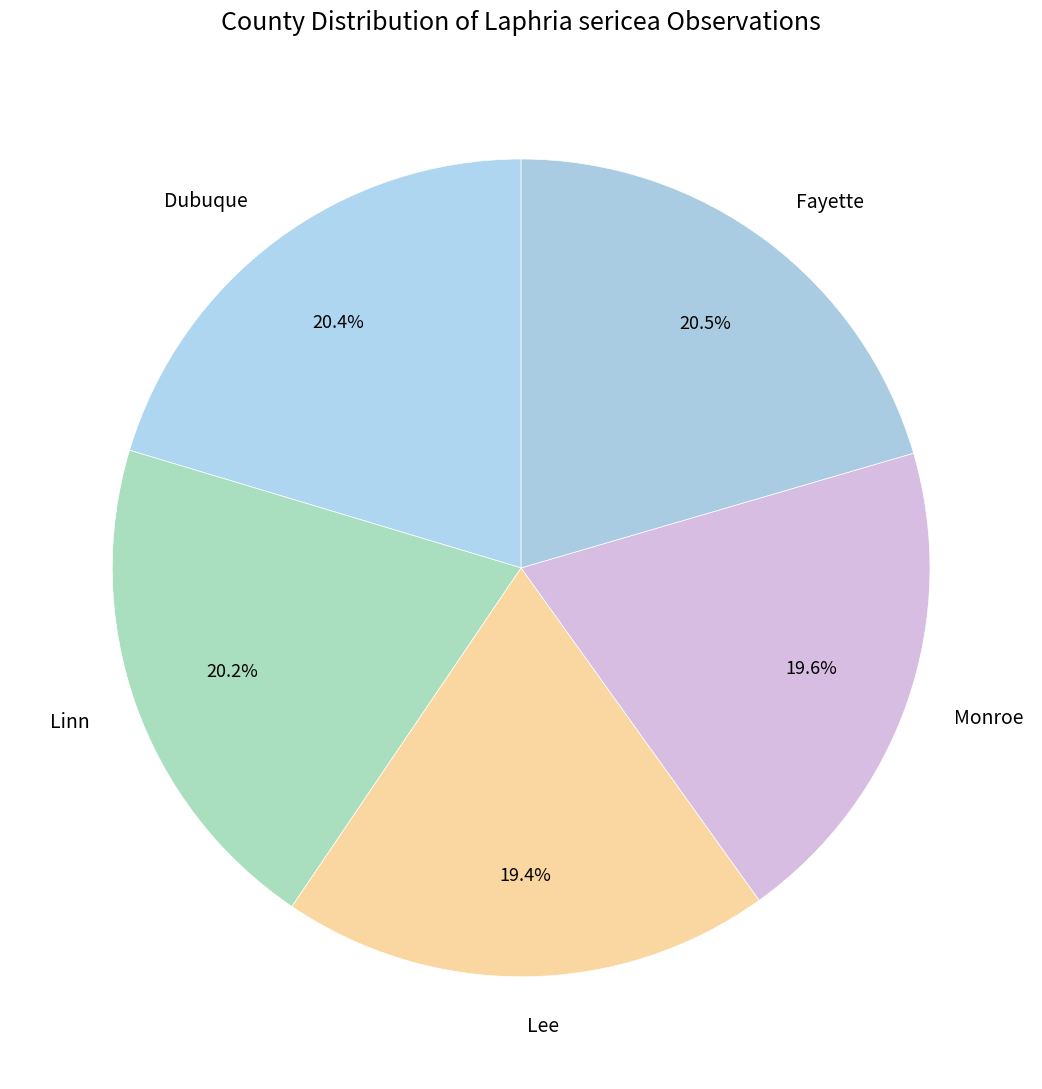

Does Linn account for over 50% of the chart?

No